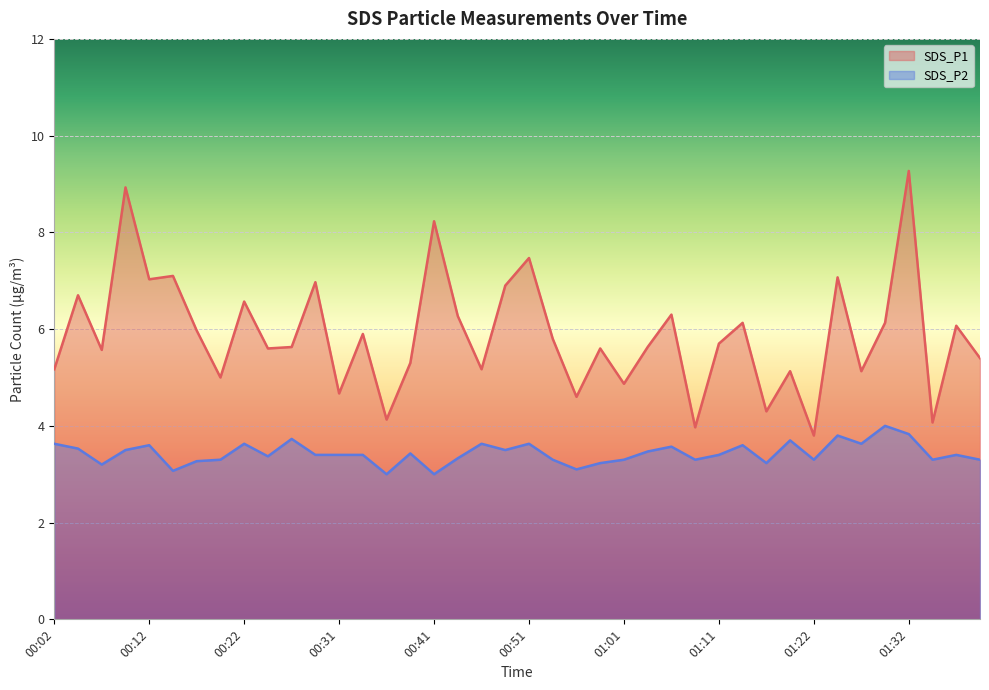

In SDS_P1, how many points are lower than both neighbors (excluding endpoints)?

14